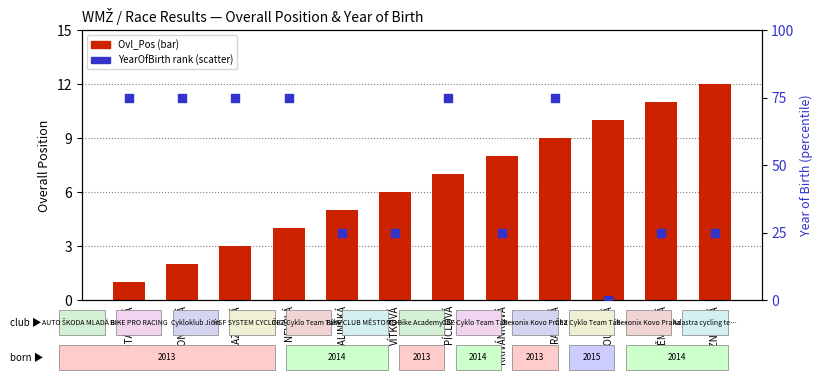

Is the value of YearOfBirth rank at RADOVÁ greater than the value of Ovl_Pos at KAZDOVÁ?

Yes